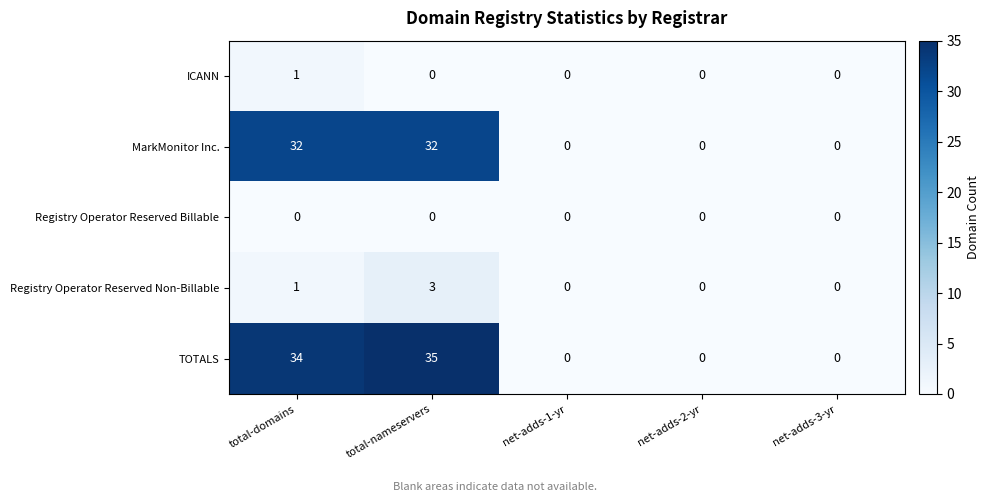

Which series changed the most between total-domains and net-adds-3-yr?

TOTALS